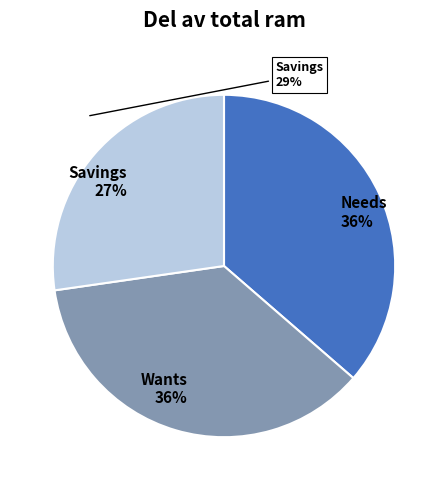

Approximately how many times larger is the value at Needs compared to Savings?

1.3